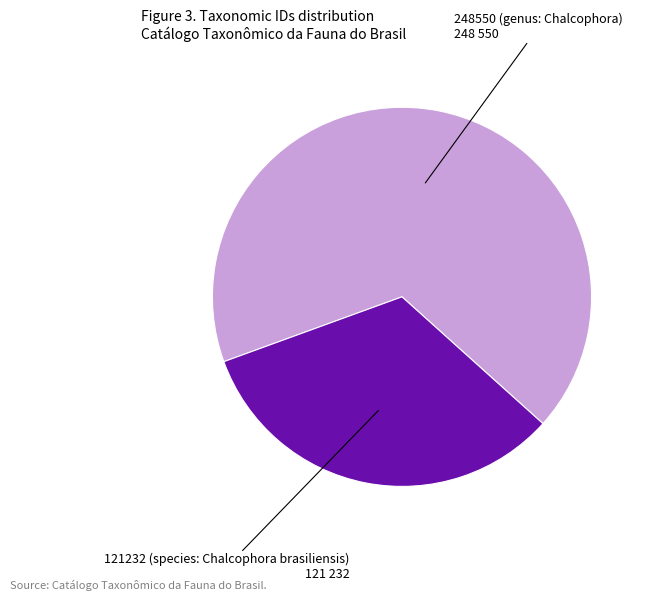

Do 248550 (genus: Chalcophora) and 121232 (species: Chalcophora brasiliensis) together represent more than half of the pie?

Yes